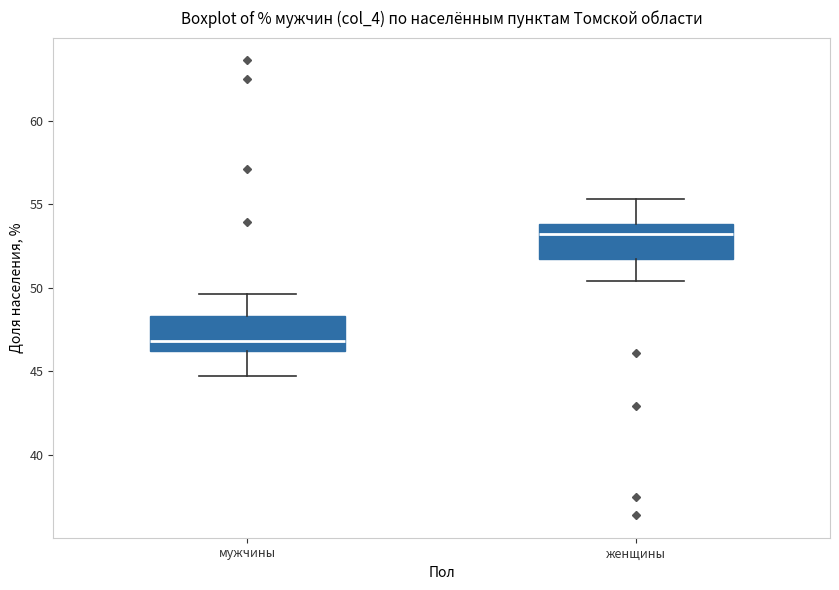

Reading left to right, transcribe this box plot: for each box, give where its median line is, the range the box spans, and where its two whiskers end, as read against the y-axis. The values are not printed on the chart, so give them approximately, as read against the axis.

мужчины: median 47.0, box 46.0 to 48.5, whiskers 44.5 to 49.5
женщины: median 53.0, box 51.5 to 54.0, whiskers 50.5 to 55.5